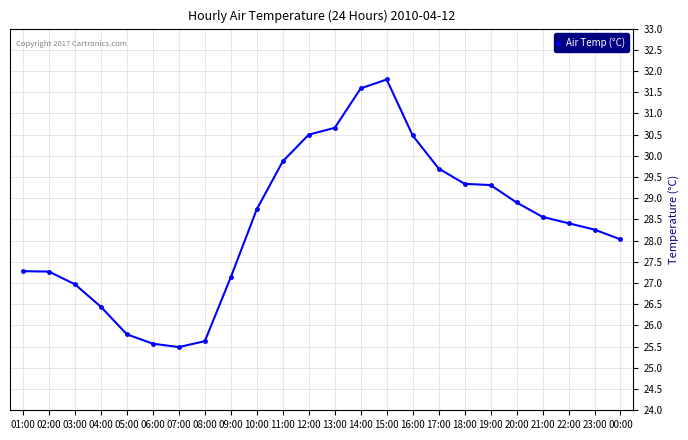

What is the minimum value shown in the chart?

25.5